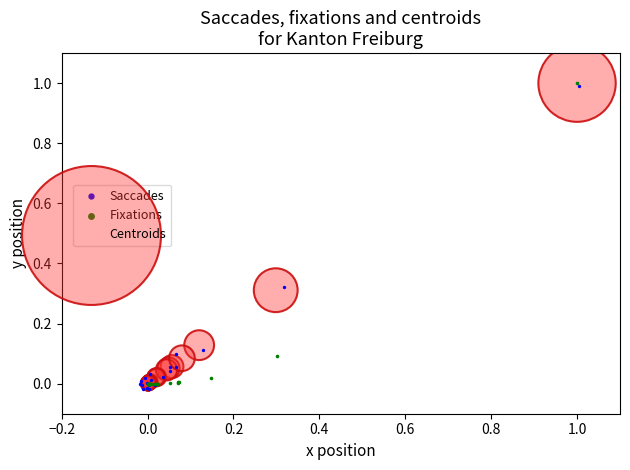

Which series has the largest Y range (max minus min)?

Saccades